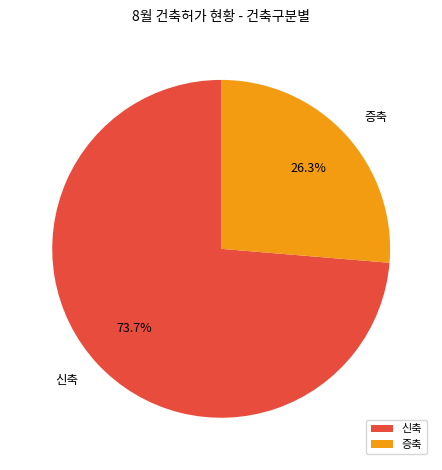

Count the number of slices in the pie.

2